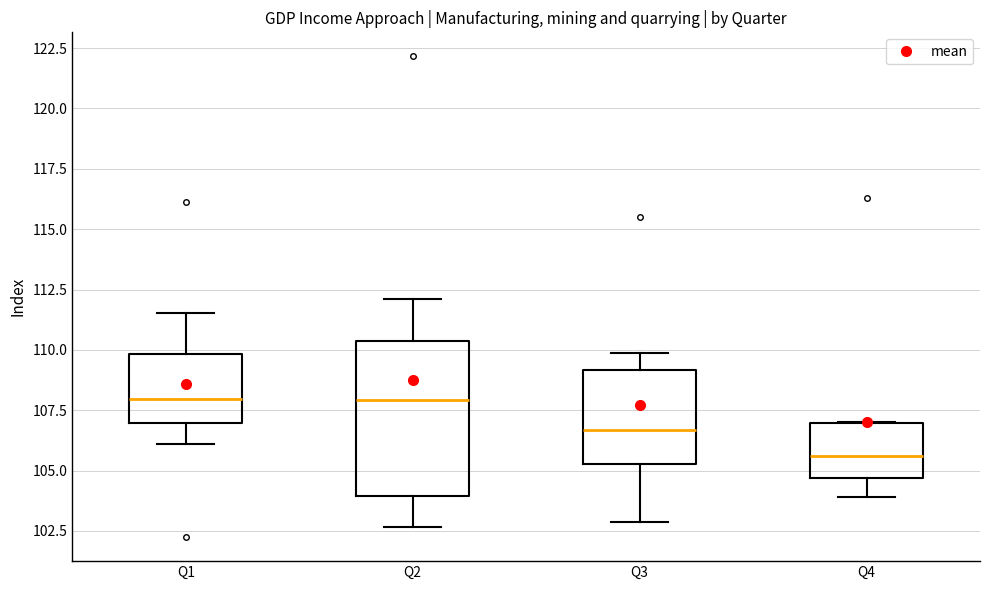

Reading left to right, read every box against the y-axis: the position of its median line, the range the box covers, and the ends of its whiskers. The values are not printed on the chart, so give them approximately, as read against the axis.

Q1: median 108.0, box 107.0 to 110.0, whiskers 106.0 to 111.5
Q2: median 108.0, box 104.0 to 110.5, whiskers 102.5 to 112.0
Q3: median 106.5, box 105.5 to 109.0, whiskers 103.0 to 110.0
Q4: median 105.5, box 104.5 to 107.0, whiskers 104.0 to 107.0